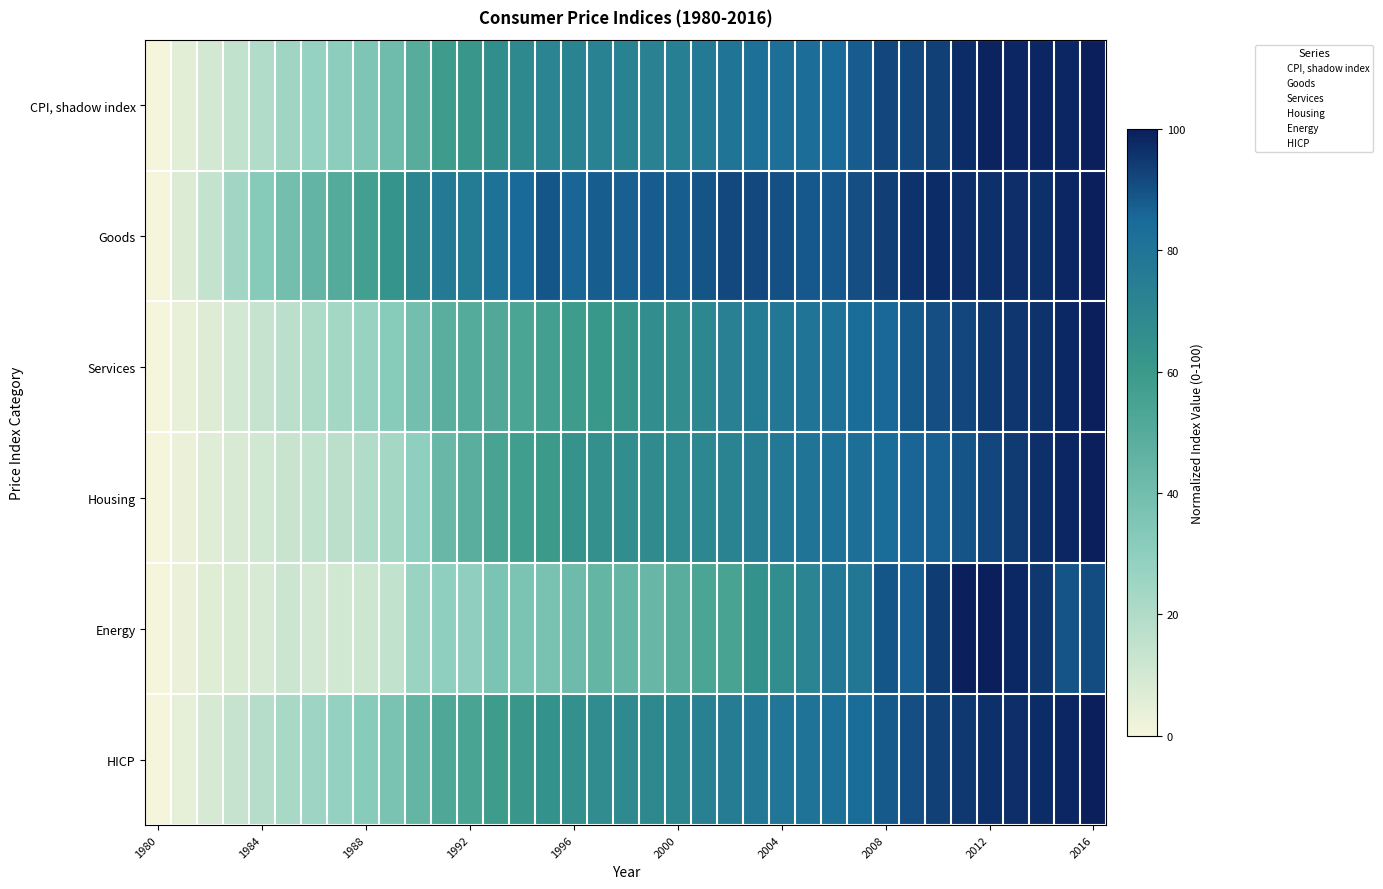

Reading left to right, transcribe all the data shown in this chart.

CPI, shadow index: 0.0	5.6	10.0	15.0	19.9	24.7	27.7	30.8	35.3	40.5	49.5	58.5	60.9	66.0	68.4	71.2	71.8	72.6	72.3	72.9	73.9	76.8	79.5	81.9	82.3	82.9	84.7	87.6	92.2	91.5	93.1	97.2	98.5	98.4	98.1	98.4	100.0
Goods: 0.0	7.5	14.2	23.9	32.7	39.1	45.2	50.2	56.3	62.9	70.5	76.6	76.2	80.7	84.8	88.9	85.9	87.2	87.0	87.5	87.3	89.2	91.5	91.6	90.1	88.3	88.3	90.4	93.4	95.8	97.0	96.8	96.3	96.7	96.4	98.4	100.0
Services: 0.0	3.6	6.6	10.0	13.7	16.8	20.5	23.4	27.2	32.2	39.5	48.3	50.1	51.9	53.6	56.6	59.0	60.6	62.6	66.0	66.7	69.9	73.4	76.2	78.4	79.9	81.1	83.4	85.4	88.1	90.6	92.2	94.2	95.3	96.0	97.7	100.0
Housing: 0.0	2.8	6.1	8.5	10.8	13.0	15.1	16.8	19.9	23.3	29.9	43.7	48.6	54.9	57.5	59.7	63.4	65.2	66.4	67.3	67.8	69.7	71.6	74.4	77.1	79.4	80.8	82.3	83.7	85.8	86.8	89.2	92.1	94.4	96.4	98.1	100.0
Energy: 0.0	3.4	6.3	7.8	8.8	12.3	10.1	10.6	11.8	14.9	26.5	29.7	29.6	36.6	36.5	37.5	41.1	44.2	44.2	44.1	49.0	53.8	54.9	63.9	66.4	71.2	78.0	78.2	88.7	86.9	93.9	99.7	100.0	97.8	94.9	89.4	90.9
HICP: 0.0	4.7	9.0	13.9	18.5	22.6	25.6	28.5	32.2	36.8	44.4	52.3	54.2	59.0	61.3	64.1	65.1	67.0	68.1	68.7	70.1	73.1	75.2	77.9	79.1	80.1	81.9	84.0	88.1	90.6	93.1	94.9	96.2	96.8	97.1	98.1	100.0